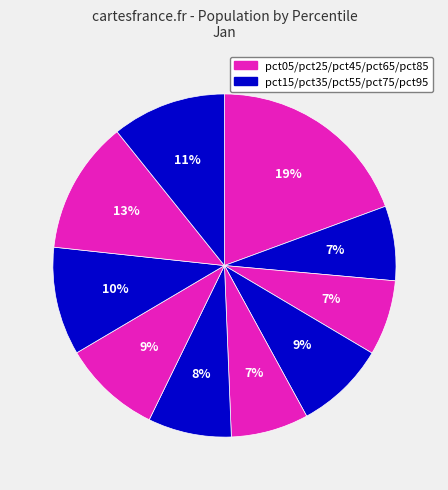

How many segments does this pie chart have?

10